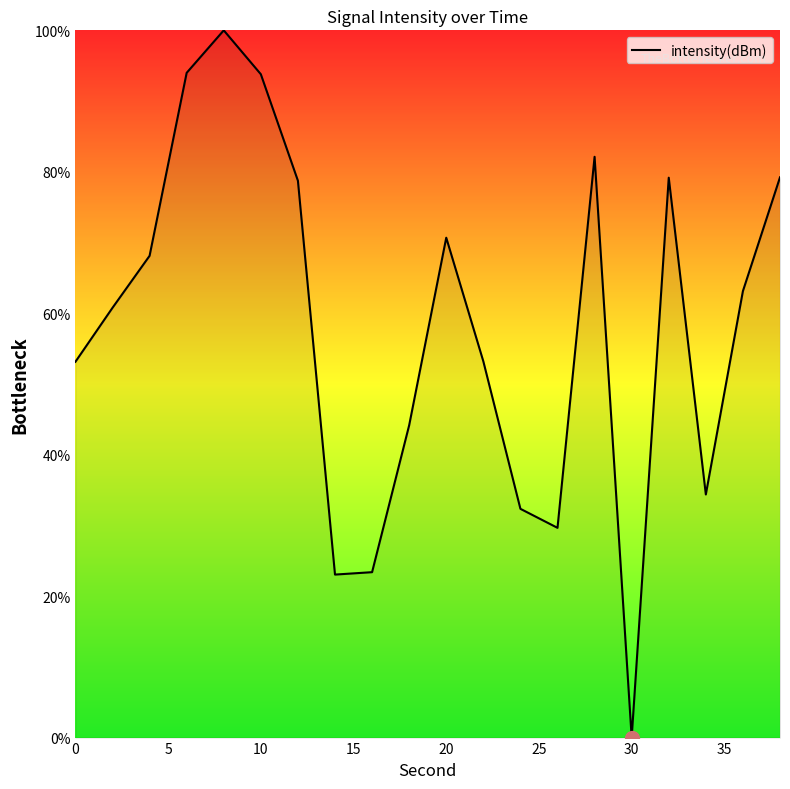

What is the maximum value shown in the chart?

100.0